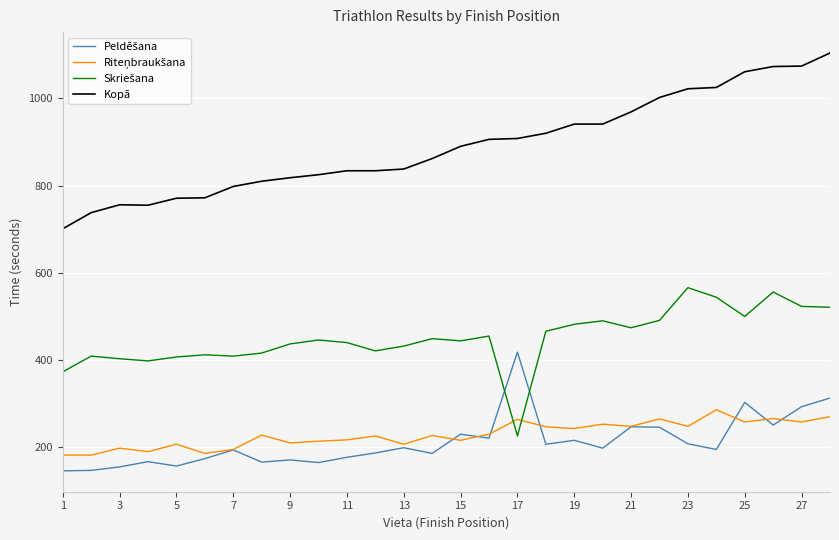

How many distinct data groups are displayed?

4